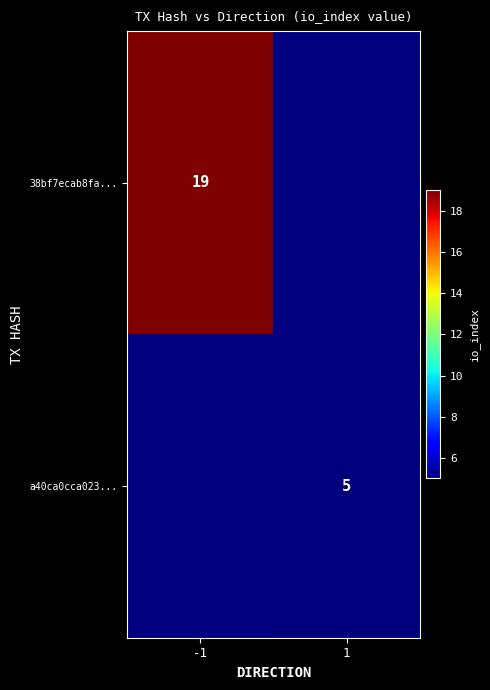

Is the value of 38bf7ecab8fa... at -1 greater than the value of a40ca0cca023... at 1?

Yes